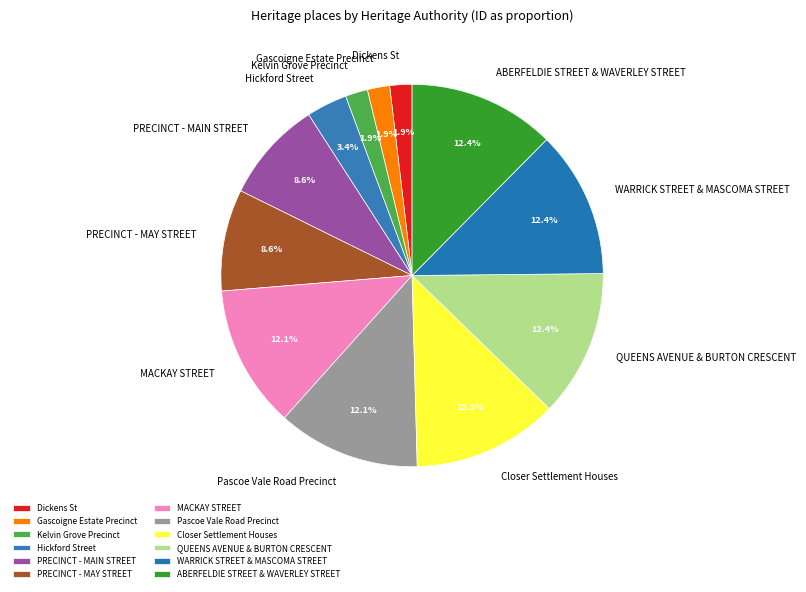

The PRECINCT - MAY STREET slice represents 9% of the pie. True or false?

True